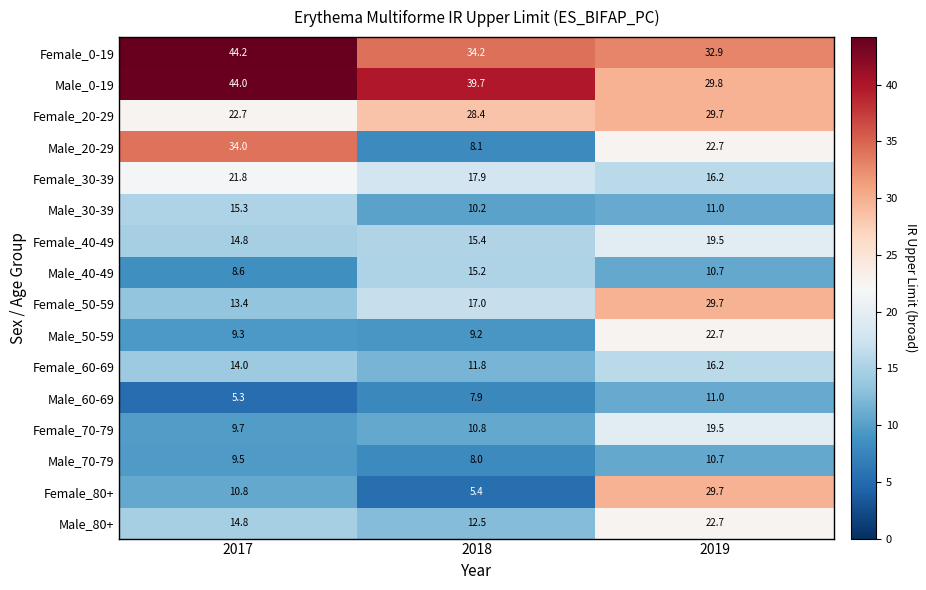

At which label does Female_80+ reach its peak?

2019